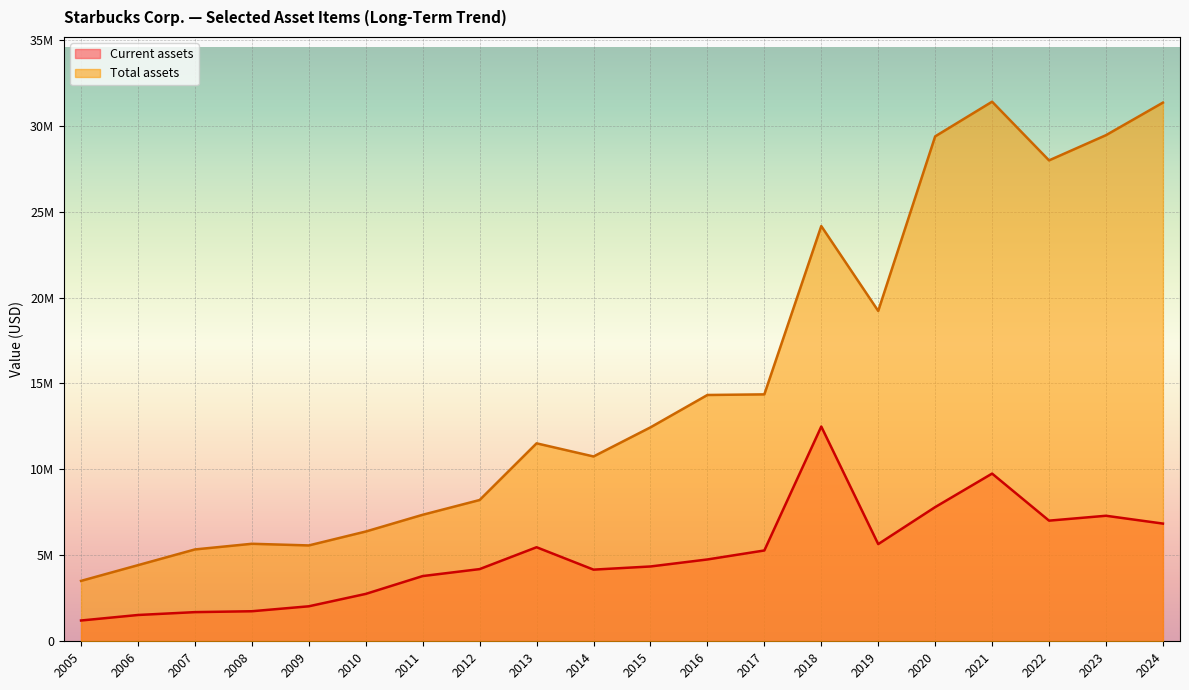

At which label does Current assets reach its peak?

2018